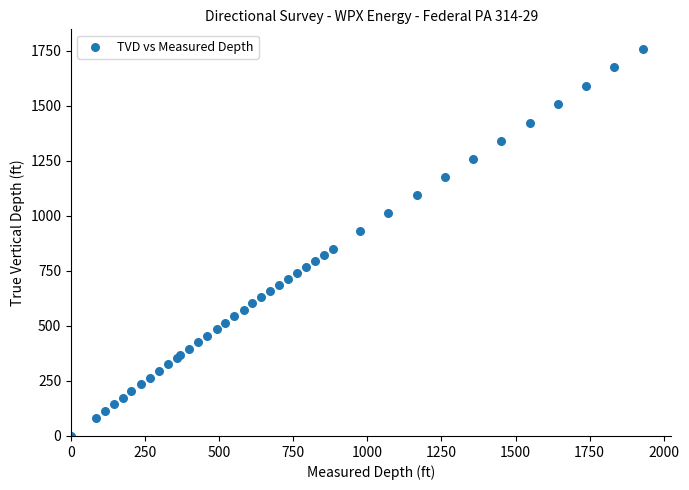

What Y value in the scatter plot is closest to 880?

850.5